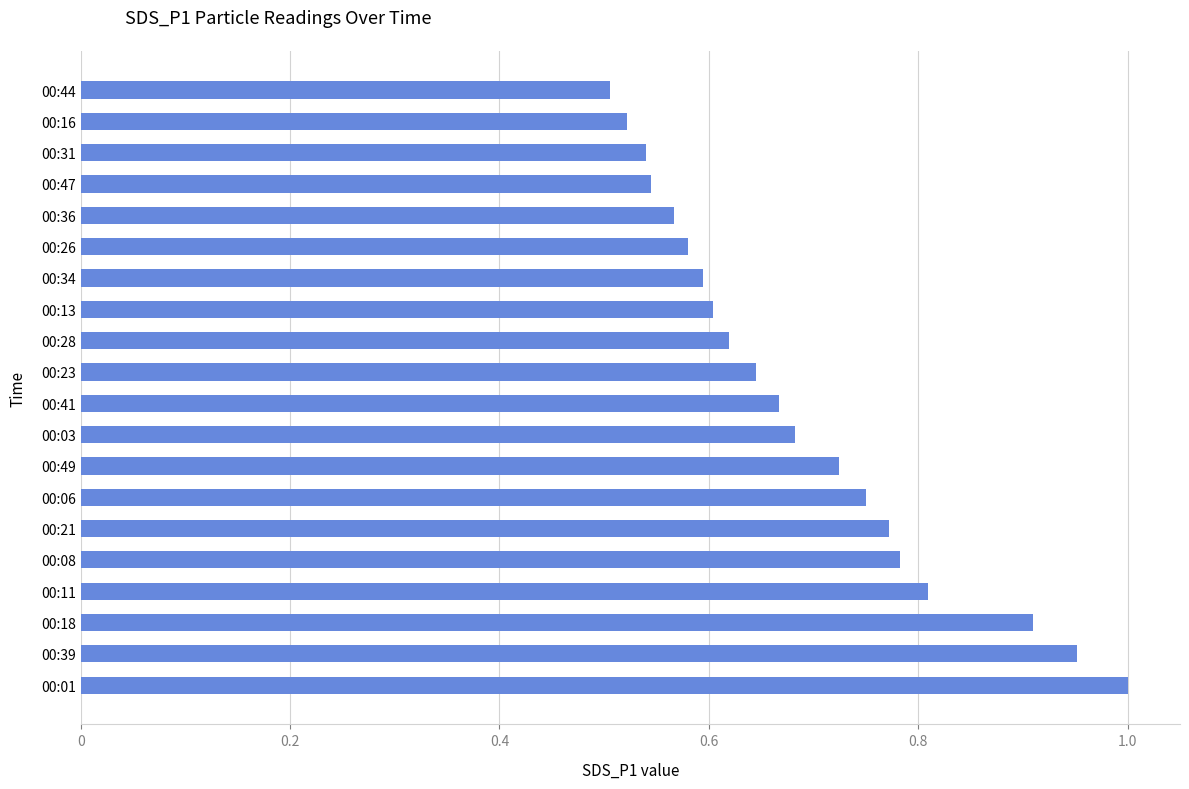

Which has a higher value, 00:13 or 00:31?

00:13